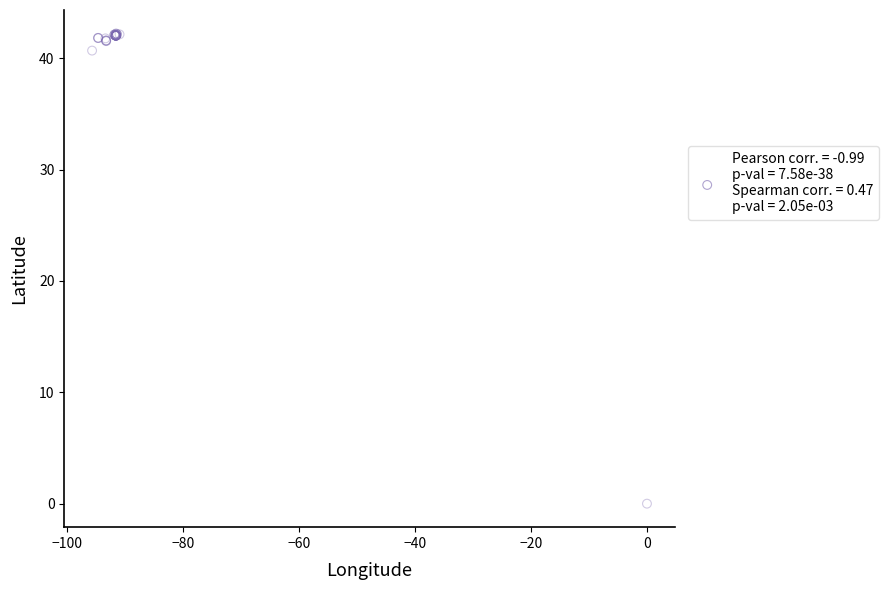

What Y value in the scatter plot is closest to 21?

40.7